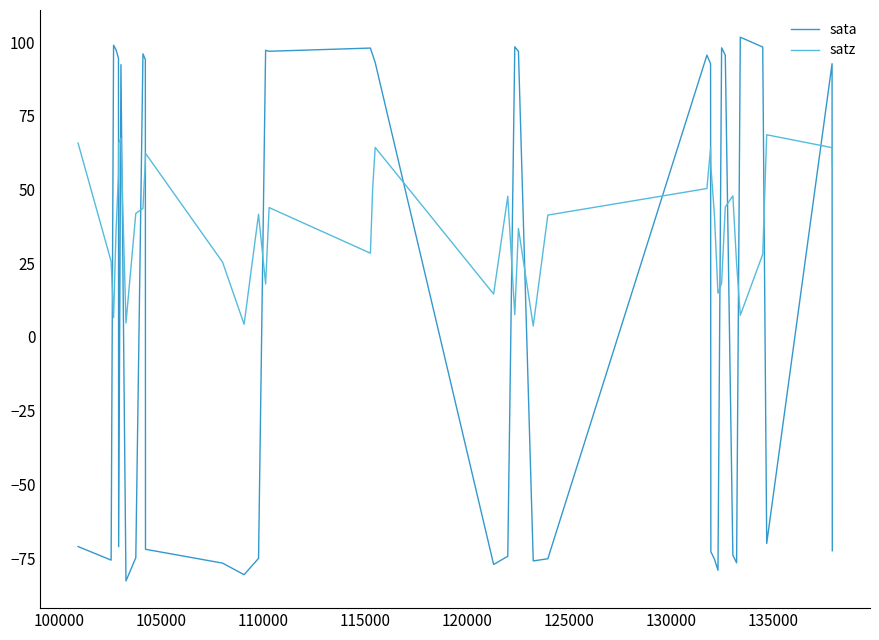

What is the difference between the maximum and minimum values in the sata series?

184.5